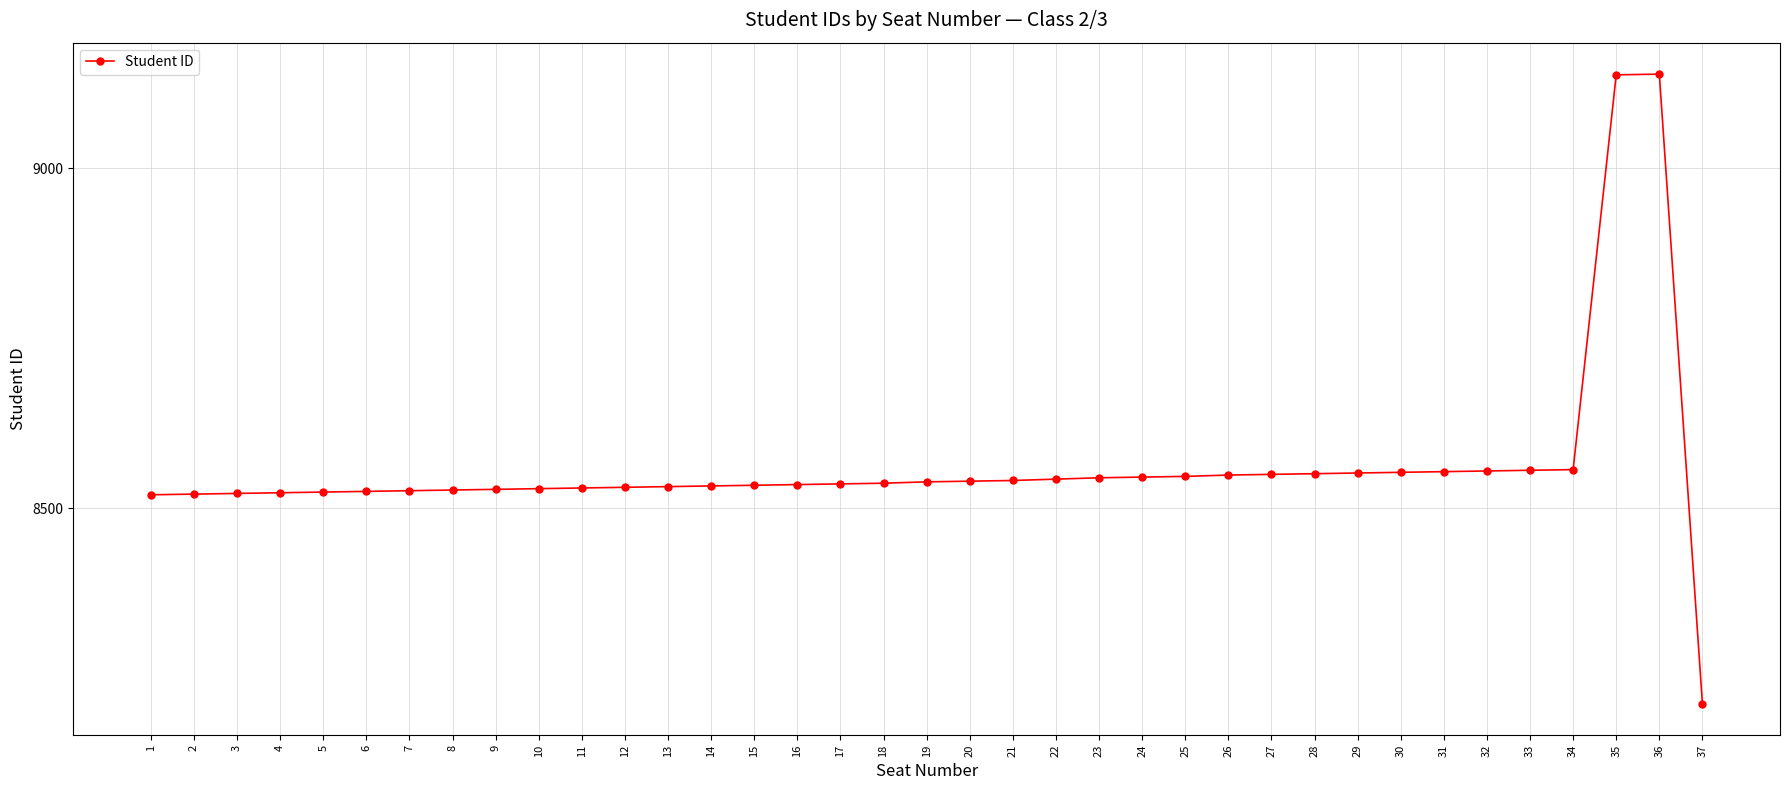

Approximately how many times larger is the value at 18 compared to 12?

1.0